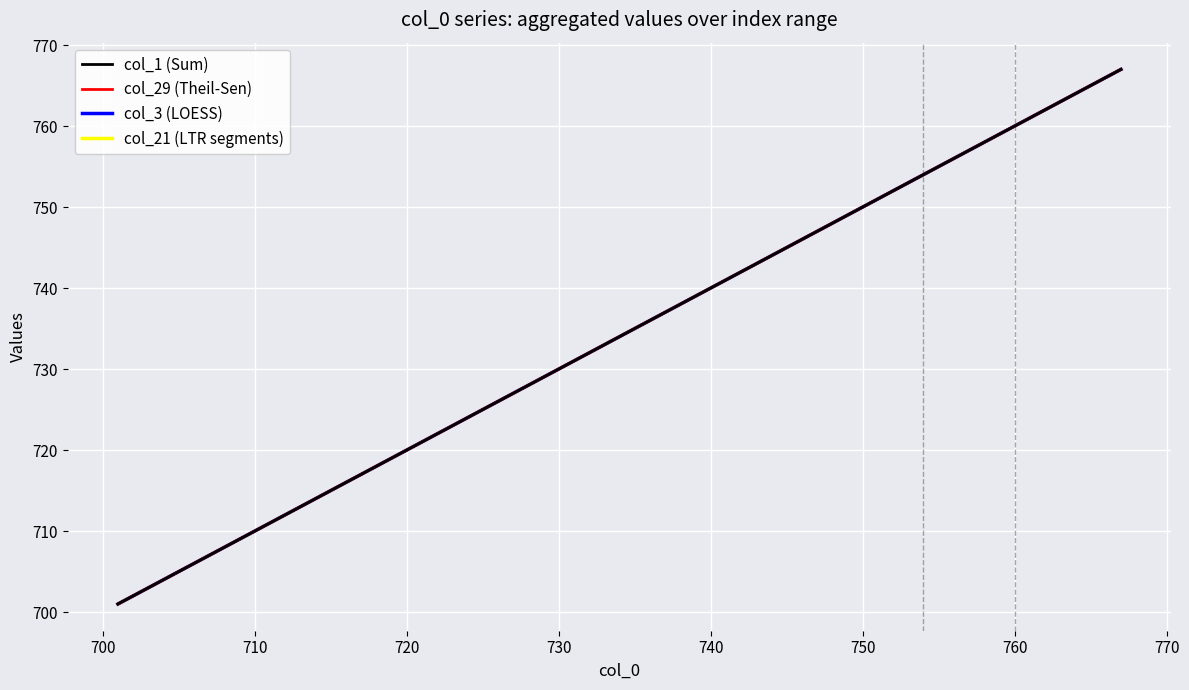

Does the chart display data point markers on the line(s)?

No